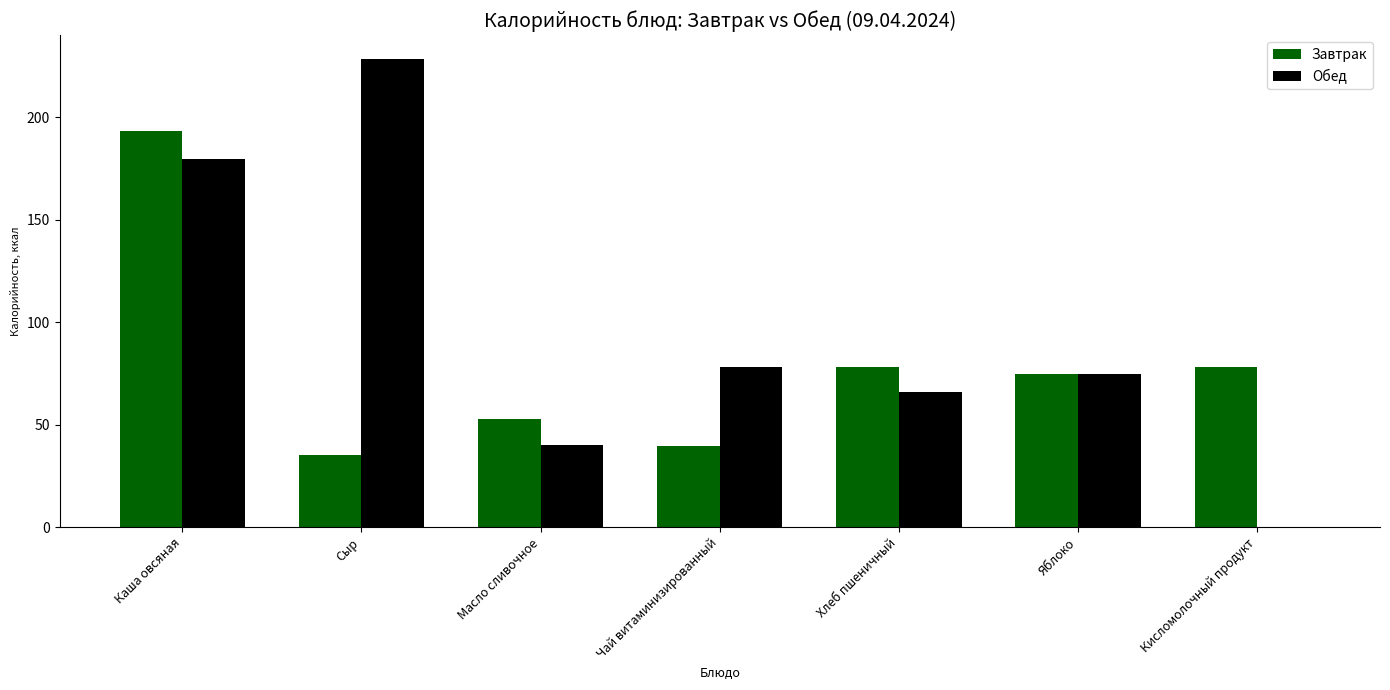

At which category is the sum across all series the highest?

Каша овсяная